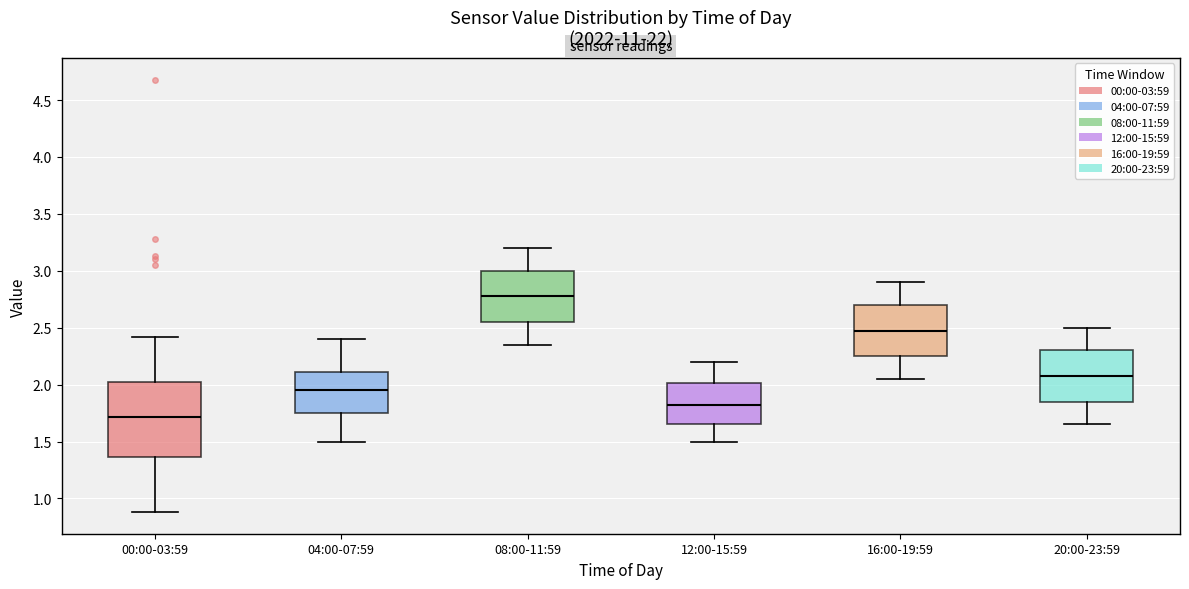

Which box has the highest median line?

08:00-11:59